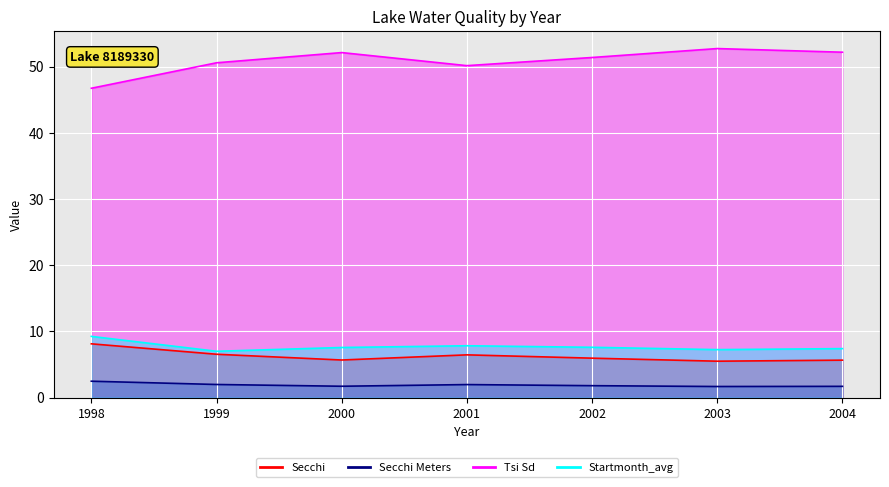

Is it true that Secchi Meters equals 1.8 at 2002?

True